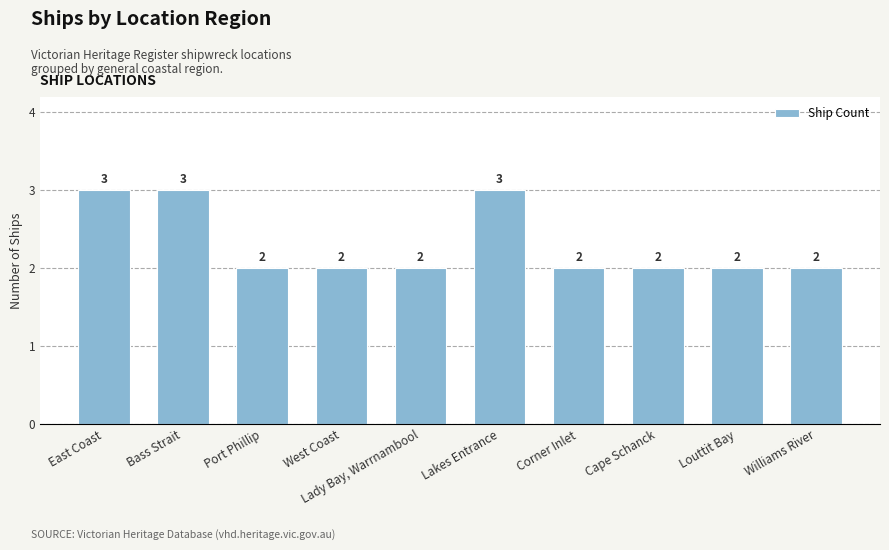

What is the label of the 4th bar from the right?

Corner Inlet